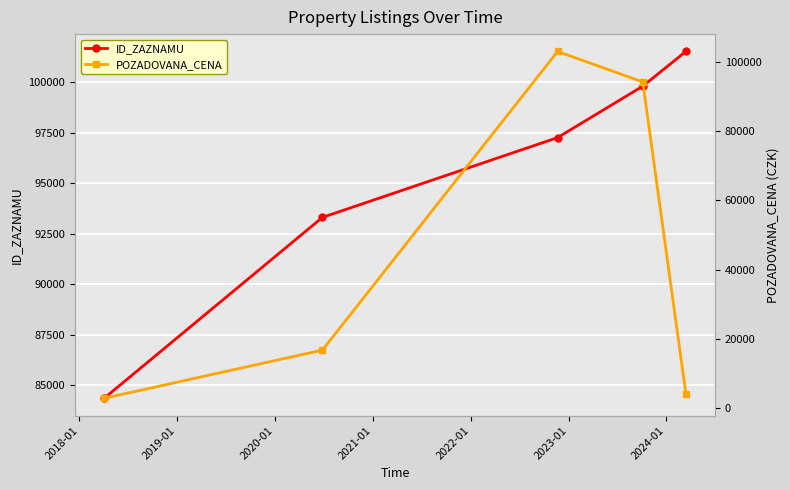

What is the highest value of the POZADOVANA_CENA series?

103000